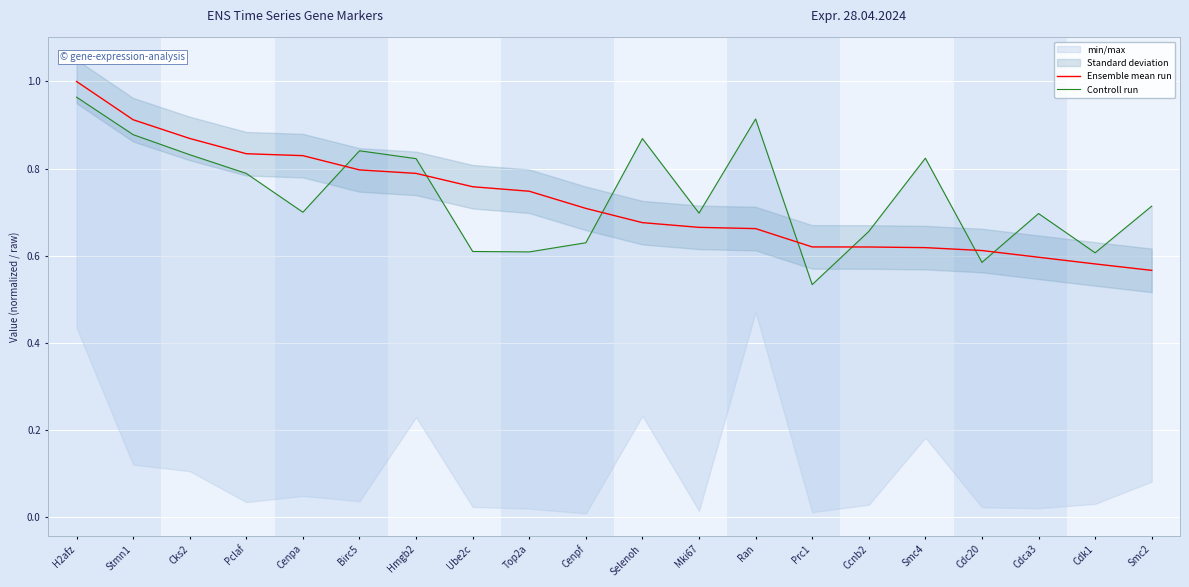

At which category does the chart reach its peak across all series?

H2afz